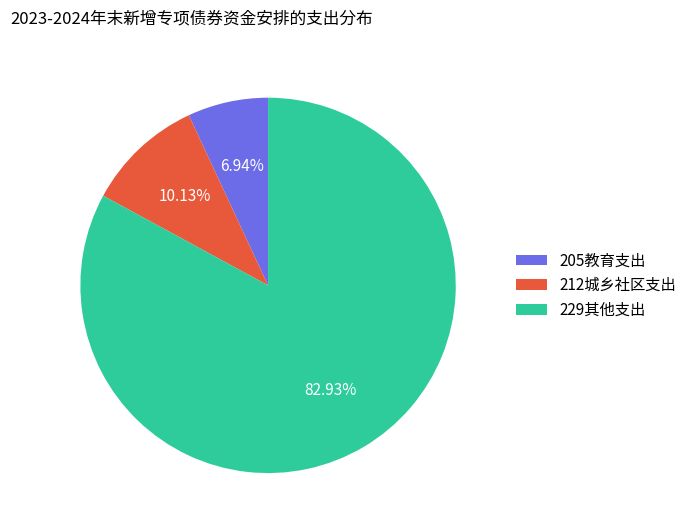

To the nearest percent, what portion does 205教育支出 represent?

7%